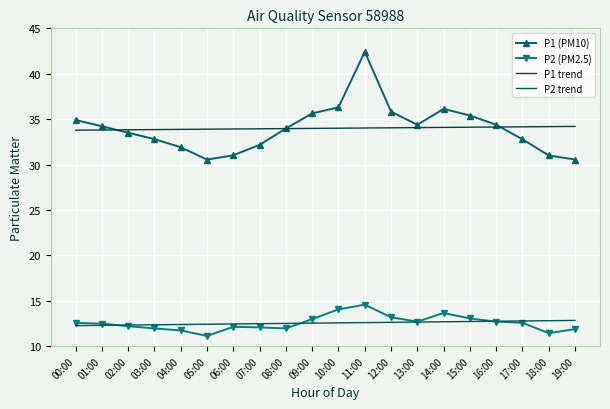

What is the value of the P2 (PM2.5) point at the 16th from the left?

13.1